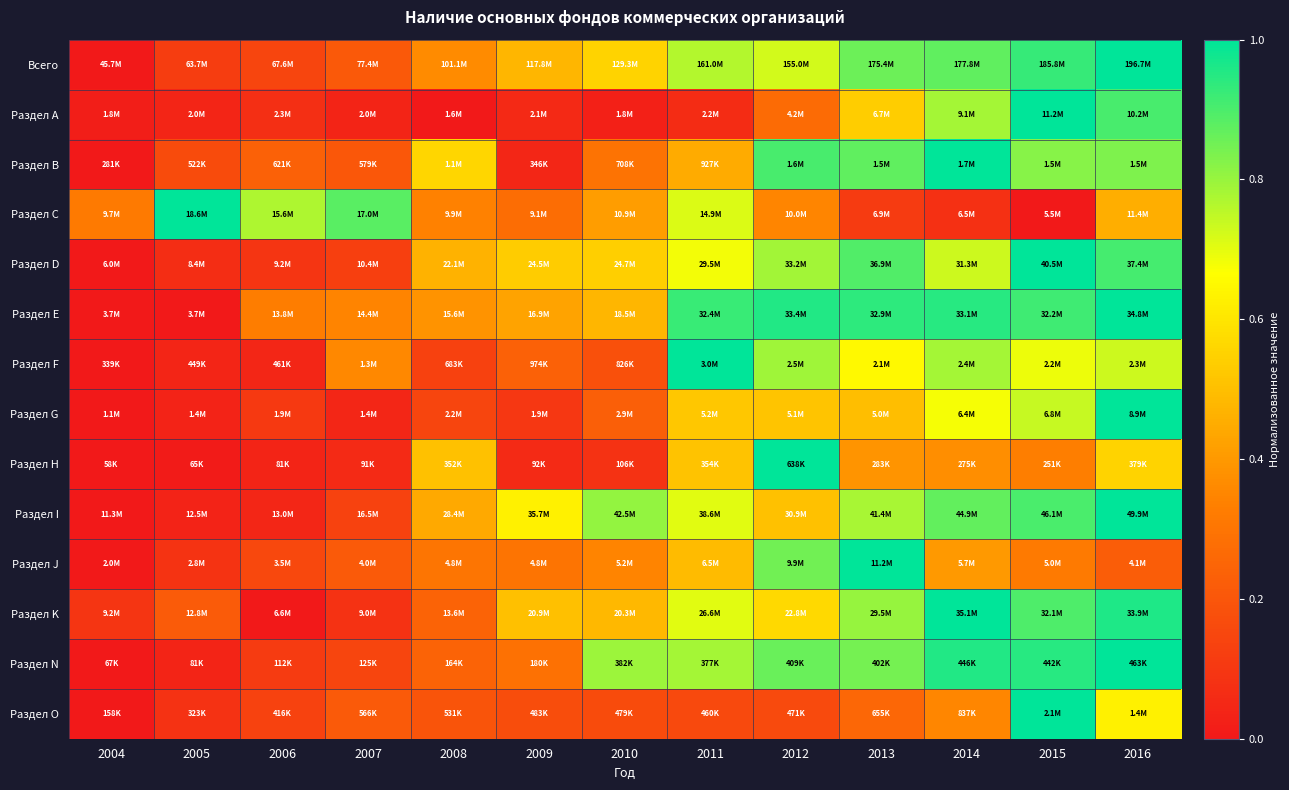

Reading left to right, list all the values displayed in this chart.

Всего: 2004=0.0	2005=0.1	2006=0.1	2007=0.2	2008=0.4	2009=0.5	2010=0.6	2011=0.8	2012=0.7	2013=0.9	2014=0.9	2015=0.9	2016=1.0
Раздел А: 2004=0.0	2005=0.0	2006=0.1	2007=0.0	2008=0.0	2009=0.1	2010=0.0	2011=0.1	2012=0.3	2013=0.5	2014=0.8	2015=1.0	2016=0.9
Раздел В: 2004=0.0	2005=0.2	2006=0.2	2007=0.2	2008=0.6	2009=0.0	2010=0.3	2011=0.4	2012=0.9	2013=0.9	2014=1.0	2015=0.8	2016=0.8
Раздел С: 2004=0.3	2005=1.0	2006=0.8	2007=0.9	2008=0.3	2009=0.3	2010=0.4	2011=0.7	2012=0.3	2013=0.1	2014=0.1	2015=0.0	2016=0.5
Раздел D: 2004=0.0	2005=0.1	2006=0.1	2007=0.1	2008=0.5	2009=0.5	2010=0.5	2011=0.7	2012=0.8	2013=0.9	2014=0.7	2015=1.0	2016=0.9
Раздел E: 2004=0.0	2005=0.0	2006=0.3	2007=0.3	2008=0.4	2009=0.4	2010=0.5	2011=0.9	2012=1.0	2013=0.9	2014=0.9	2015=0.9	2016=1.0
Раздел F: 2004=0.0	2005=0.0	2006=0.0	2007=0.4	2008=0.1	2009=0.2	2010=0.2	2011=1.0	2012=0.8	2013=0.7	2014=0.8	2015=0.7	2016=0.7
Раздел G: 2004=0.0	2005=0.0	2006=0.1	2007=0.0	2008=0.1	2009=0.1	2010=0.2	2011=0.5	2012=0.5	2013=0.5	2014=0.7	2015=0.7	2016=1.0
Раздел H: 2004=0.0	2005=0.0	2006=0.0	2007=0.1	2008=0.5	2009=0.1	2010=0.1	2011=0.5	2012=1.0	2013=0.4	2014=0.4	2015=0.3	2016=0.6
Раздел I: 2004=0.0	2005=0.0	2006=0.0	2007=0.1	2008=0.4	2009=0.6	2010=0.8	2011=0.7	2012=0.5	2013=0.8	2014=0.9	2015=0.9	2016=1.0
Раздел J: 2004=0.0	2005=0.1	2006=0.2	2007=0.2	2008=0.3	2009=0.3	2010=0.3	2011=0.5	2012=0.9	2013=1.0	2014=0.4	2015=0.3	2016=0.2
Раздел K: 2004=0.1	2005=0.2	2006=0.0	2007=0.1	2008=0.2	2009=0.5	2010=0.5	2011=0.7	2012=0.6	2013=0.8	2014=1.0	2015=0.9	2016=1.0
Раздел N: 2004=0.0	2005=0.0	2006=0.1	2007=0.1	2008=0.2	2009=0.3	2010=0.8	2011=0.8	2012=0.9	2013=0.8	2014=1.0	2015=0.9	2016=1.0
Раздел O: 2004=0.0	2005=0.1	2006=0.1	2007=0.2	2008=0.2	2009=0.2	2010=0.2	2011=0.2	2012=0.2	2013=0.3	2014=0.4	2015=1.0	2016=0.6